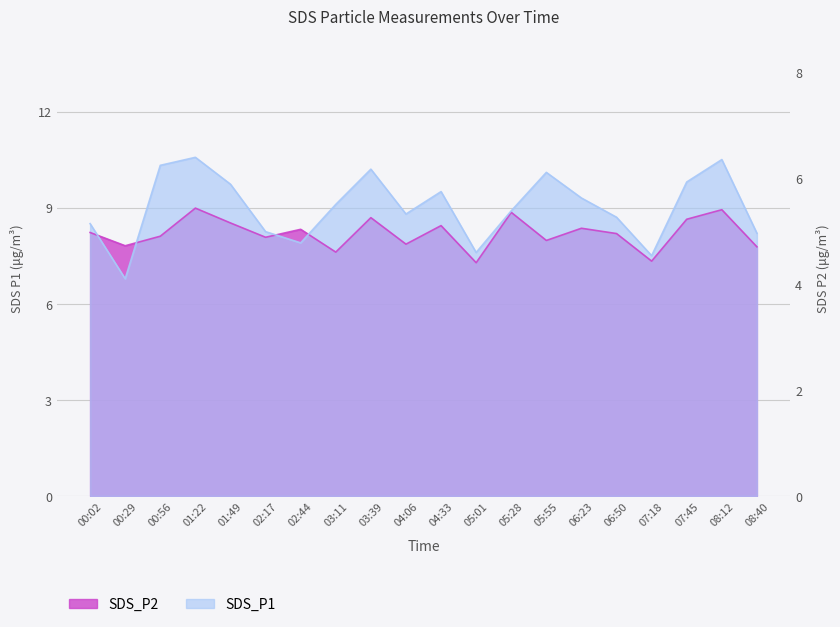

How many distinct data groups are displayed?

2